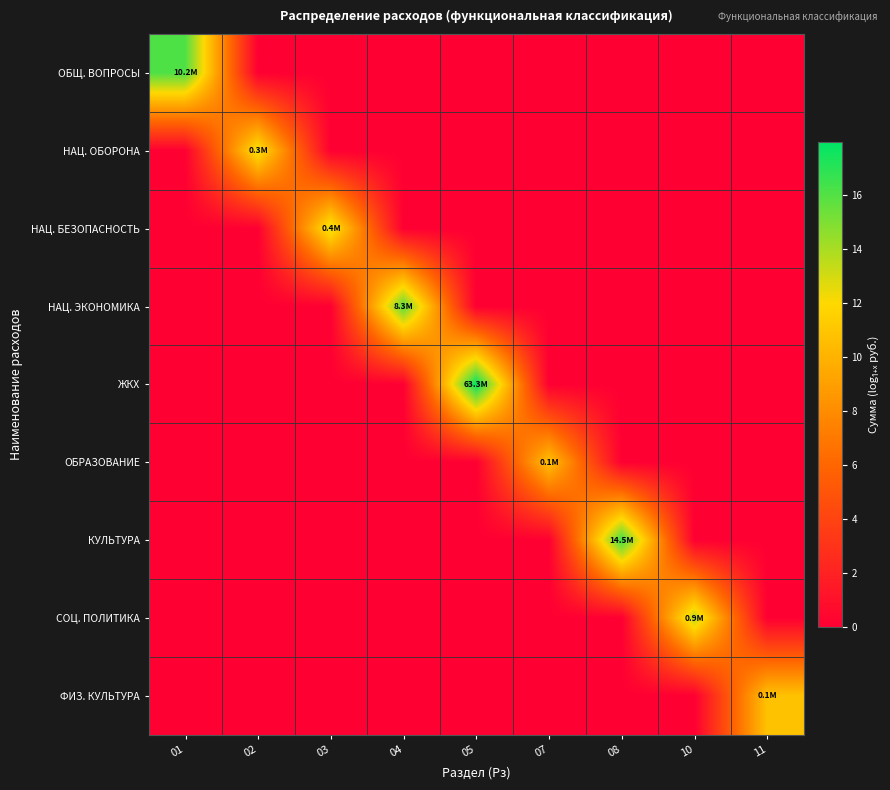

Reading left to right, transcribe all the data shown in this chart.

ОБЩ. ВОПРОСЫ: 01=16.1	02=0.0	03=0.0	04=0.0	05=0.0	07=0.0	08=0.0	10=0.0	11=0.0
НАЦ. ОБОРОНА: 01=0.0	02=12.5	03=0.0	04=0.0	05=0.0	07=0.0	08=0.0	10=0.0	11=0.0
НАЦ. БЕЗОПАСНОСТЬ: 01=0.0	02=0.0	03=12.9	04=0.0	05=0.0	07=0.0	08=0.0	10=0.0	11=0.0
НАЦ. ЭКОНОМИКА: 01=0.0	02=0.0	03=0.0	04=15.9	05=0.0	07=0.0	08=0.0	10=0.0	11=0.0
ЖКХ: 01=0.0	02=0.0	03=0.0	04=0.0	05=18.0	07=0.0	08=0.0	10=0.0	11=0.0
ОБРАЗОВАНИЕ: 01=0.0	02=0.0	03=0.0	04=0.0	05=0.0	07=10.8	08=0.0	10=0.0	11=0.0
КУЛЬТУРА: 01=0.0	02=0.0	03=0.0	04=0.0	05=0.0	07=0.0	08=16.5	10=0.0	11=0.0
СОЦ. ПОЛИТИКА: 01=0.0	02=0.0	03=0.0	04=0.0	05=0.0	07=0.0	08=0.0	10=13.7	11=0.0
ФИЗ. КУЛЬТУРА: 01=0.0	02=0.0	03=0.0	04=0.0	05=0.0	07=0.0	08=0.0	10=0.0	11=10.8